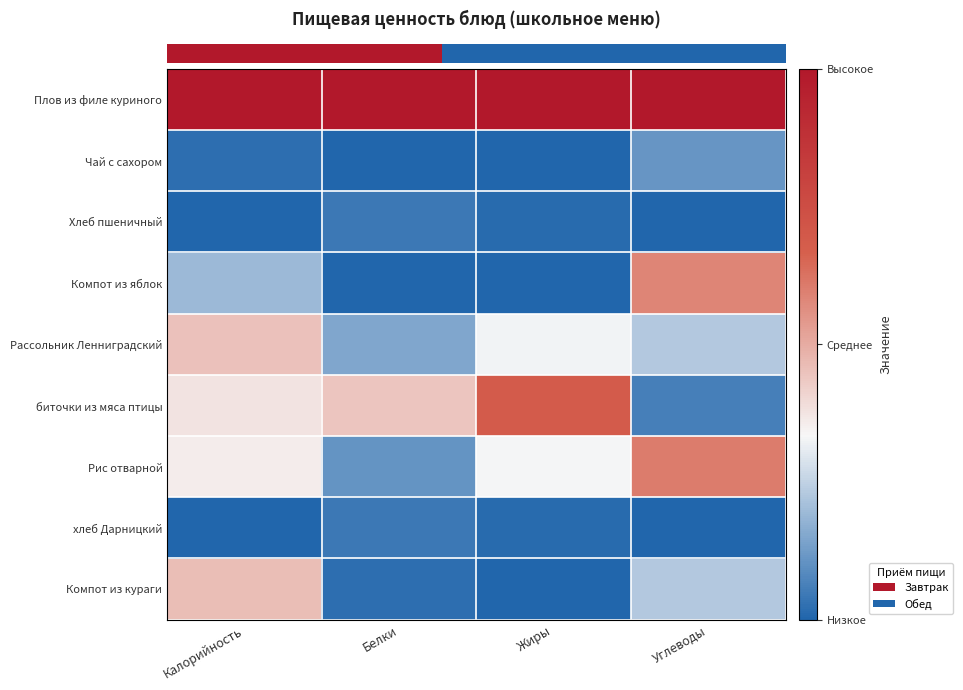

What is the total value across all series at Калорийность?

2.9